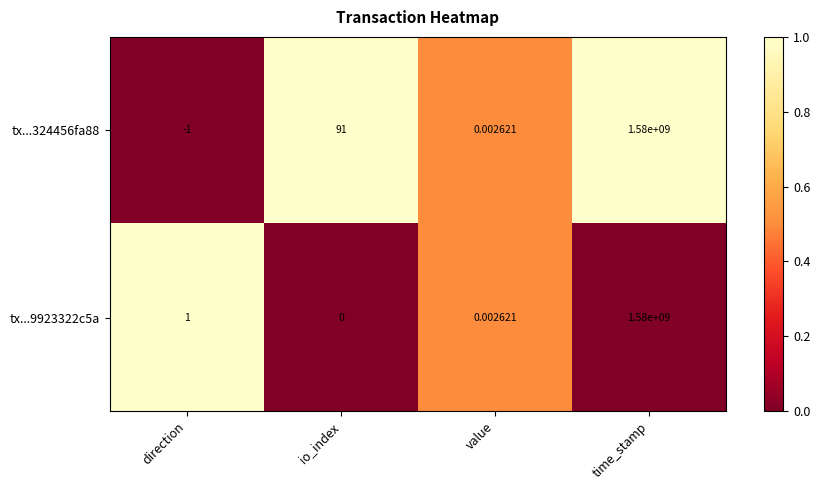

List the labels in order of tx...324456fa88 value, smallest first.

direction, value, io_index, time_stamp